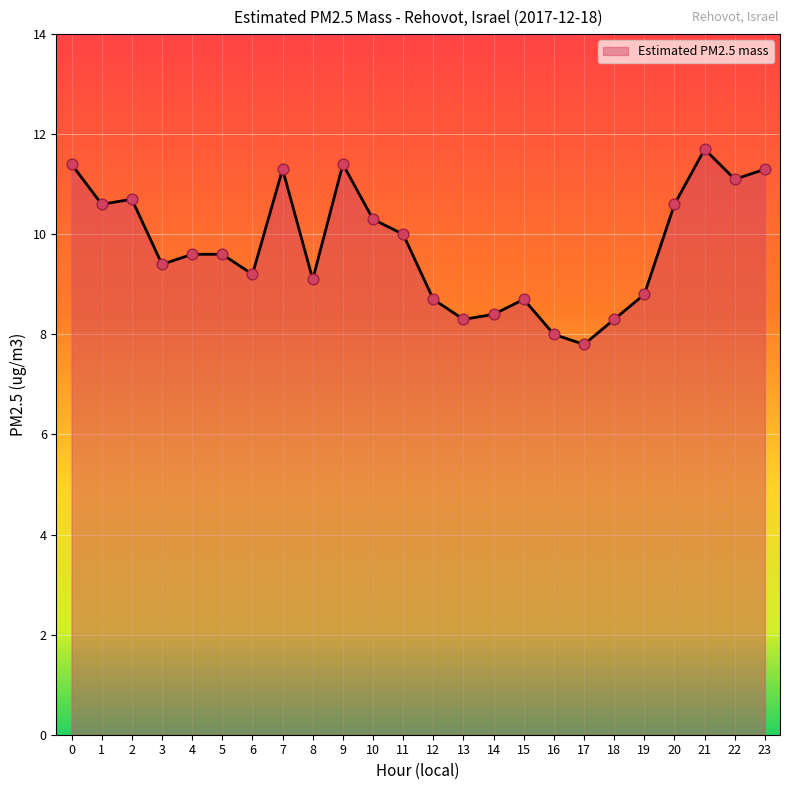

What is the ratio of the value at 21 to the value at 9?

1.0